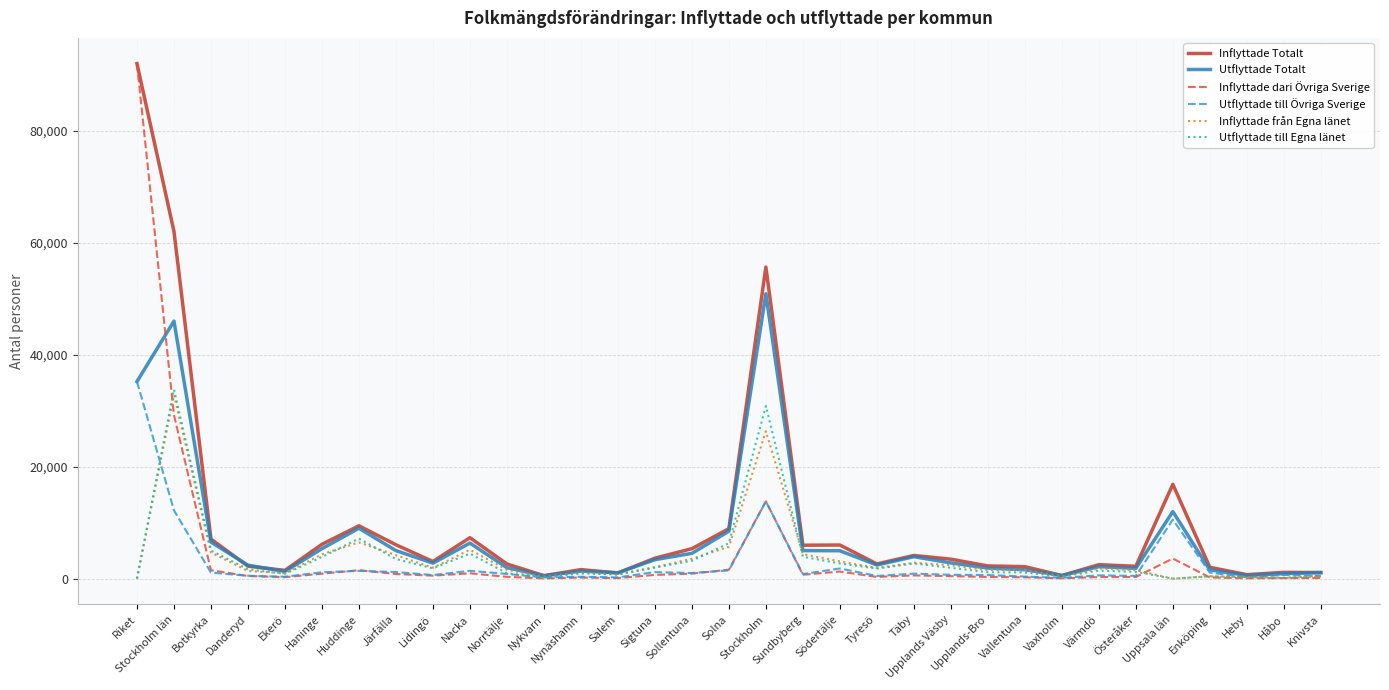

What is the average value of the Inflyttade Totalt series?

10008